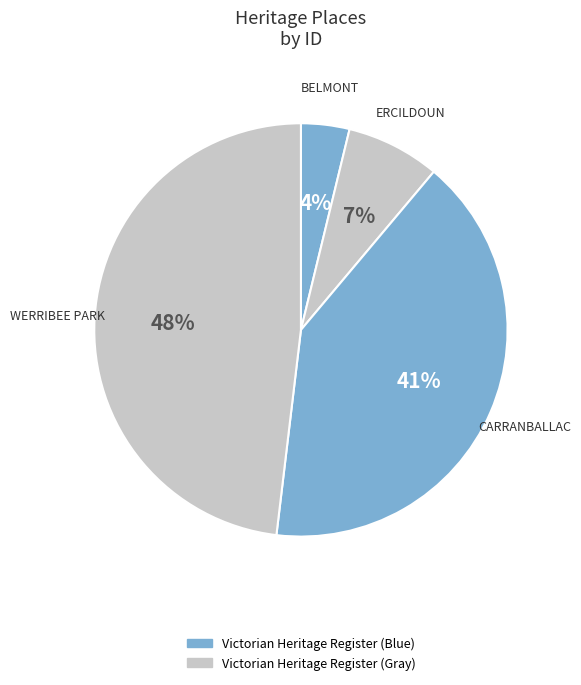

Is it true that ERCILDOUN is 7% of the pie?

True